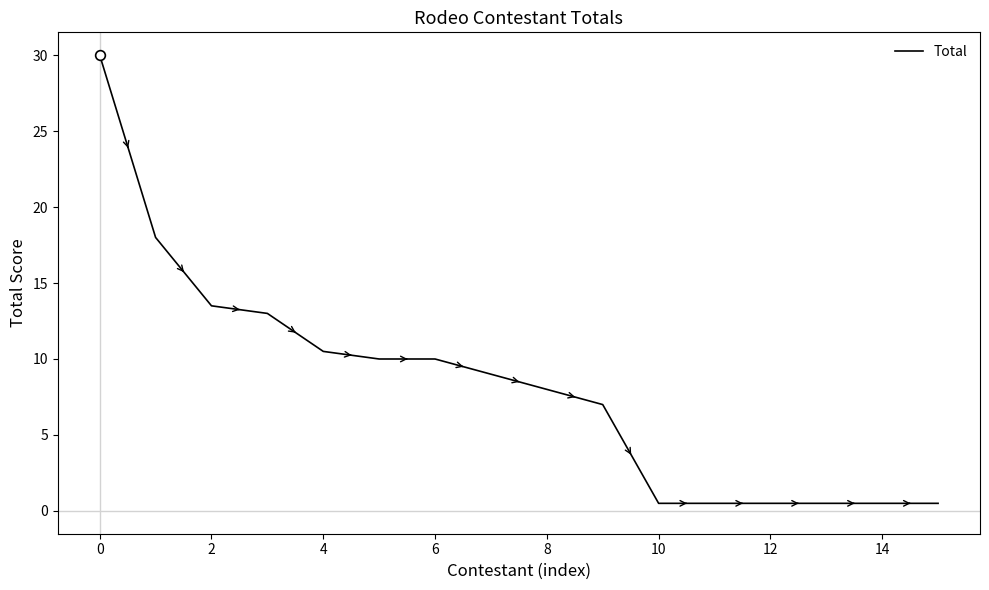

What is the difference between the second highest and second lowest values?

17.5